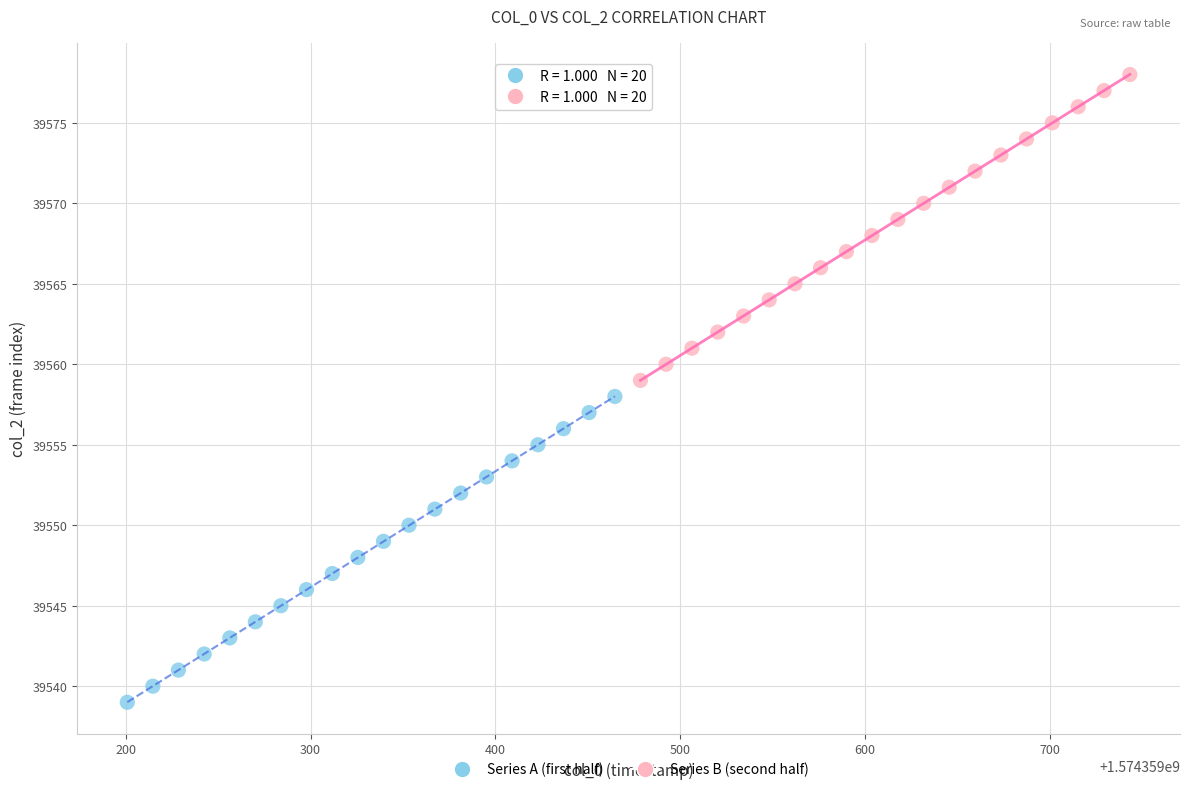

Which series contains the highest Y value?

Series B (second half)